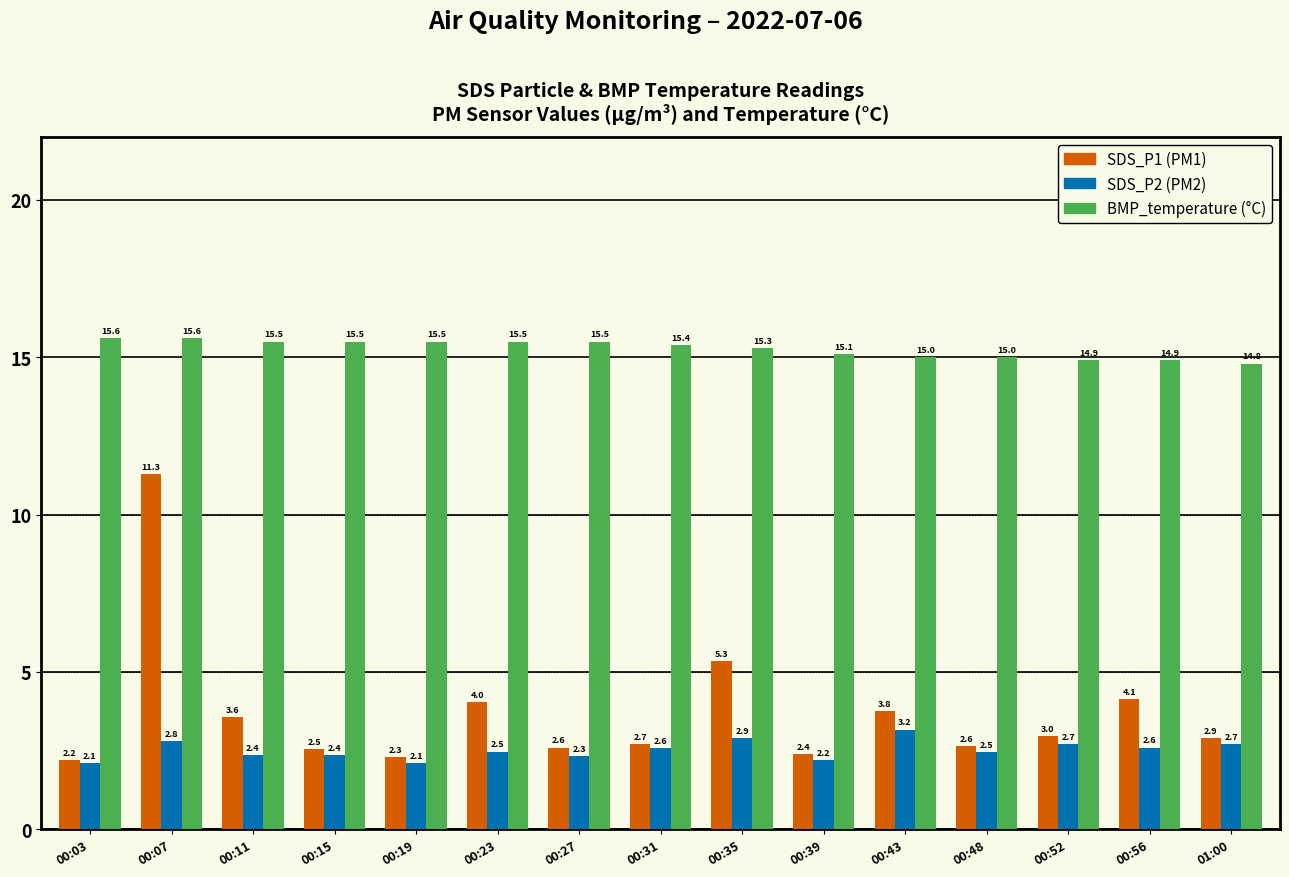

What is the spread (max minus min) of values at 00:19?

13.4